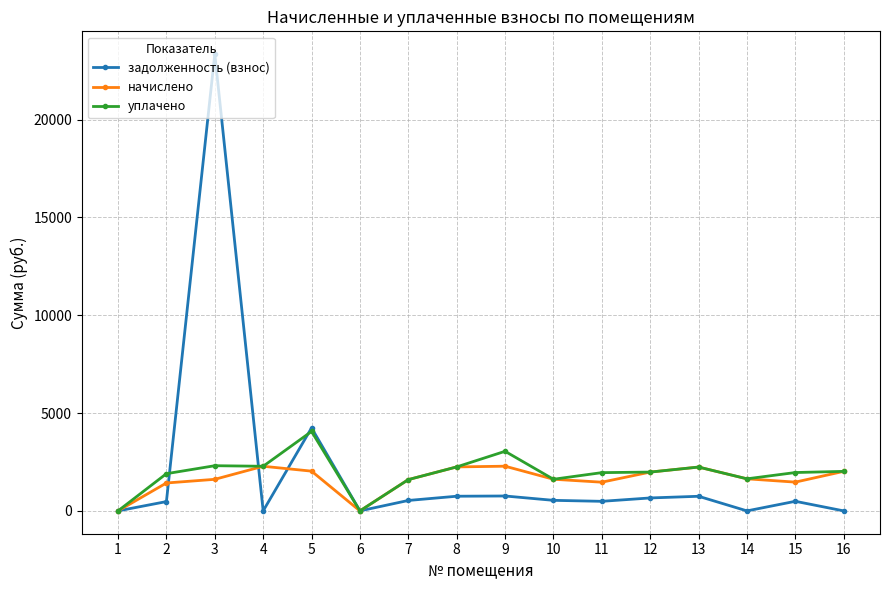

What is the spread (max minus min) of values at 9?

2283.9